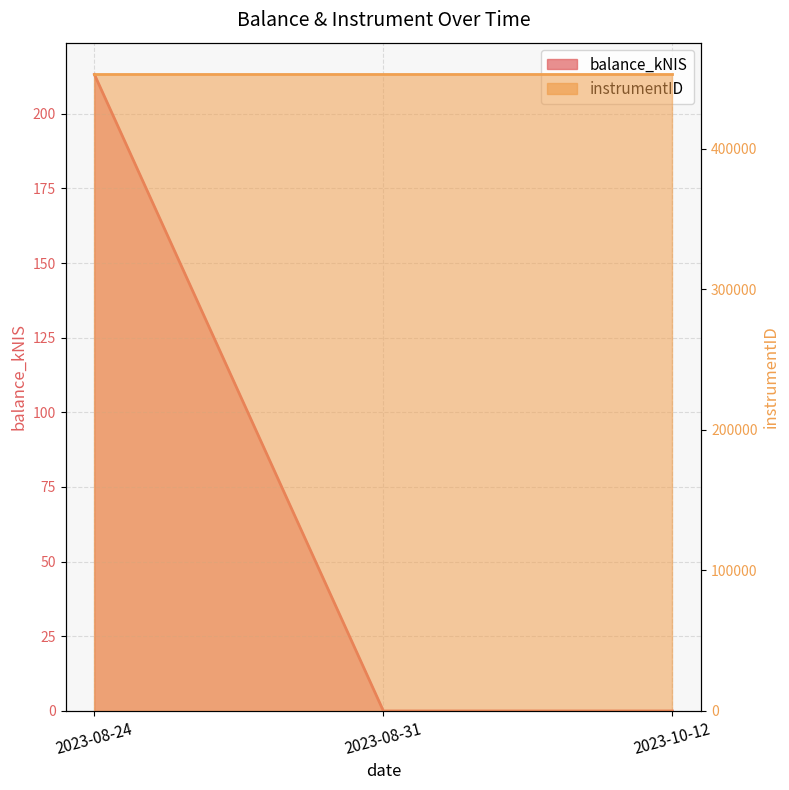

Reading left to right, what are all the values shown in this chart?

213.1	0.0	0.0